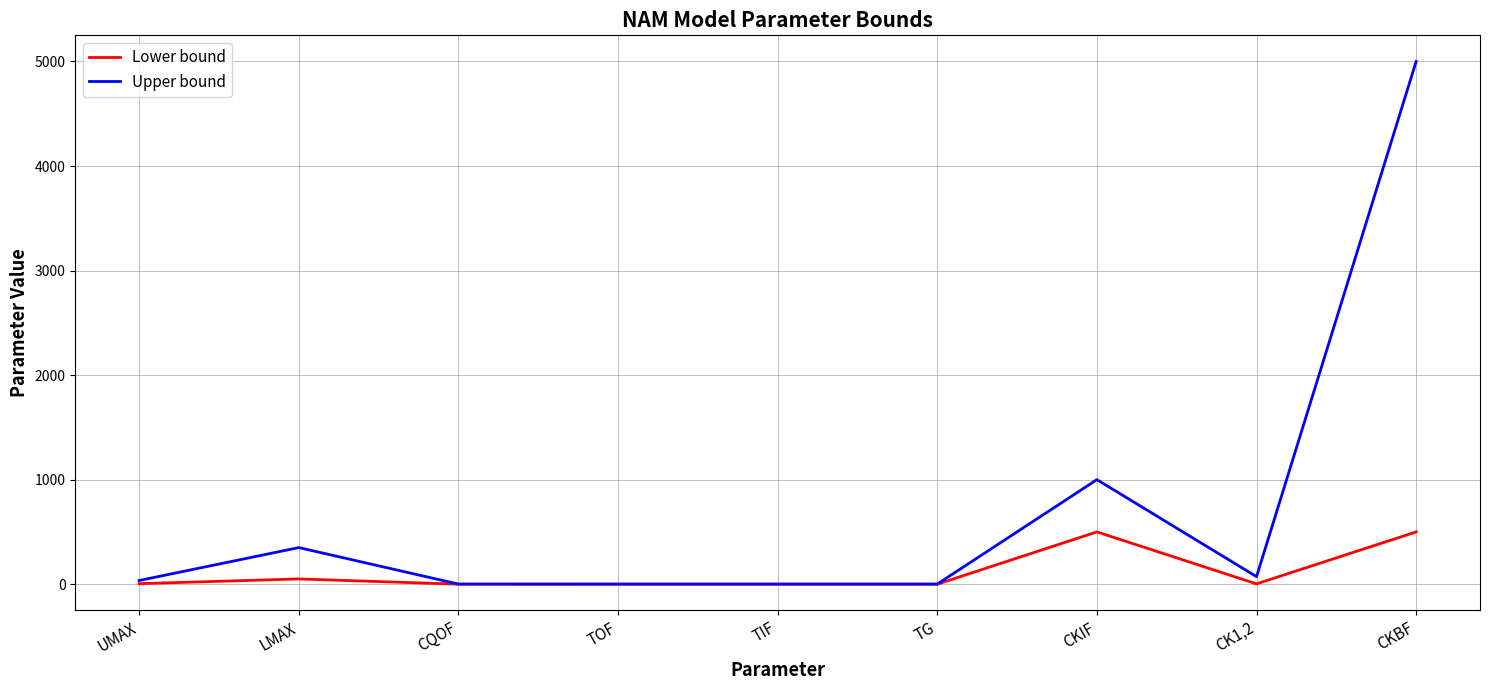

The Lower bound series shows -348.2 at TG. True or false?

False